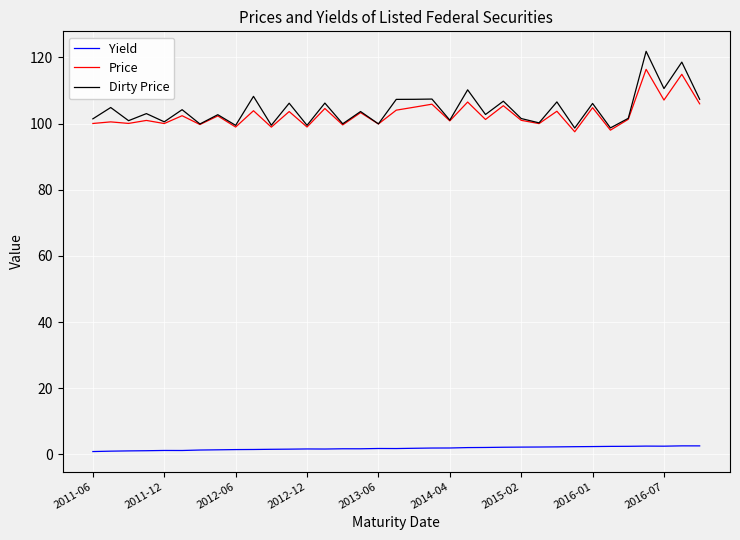

What is the highest value of the Dirty Price series?

121.8